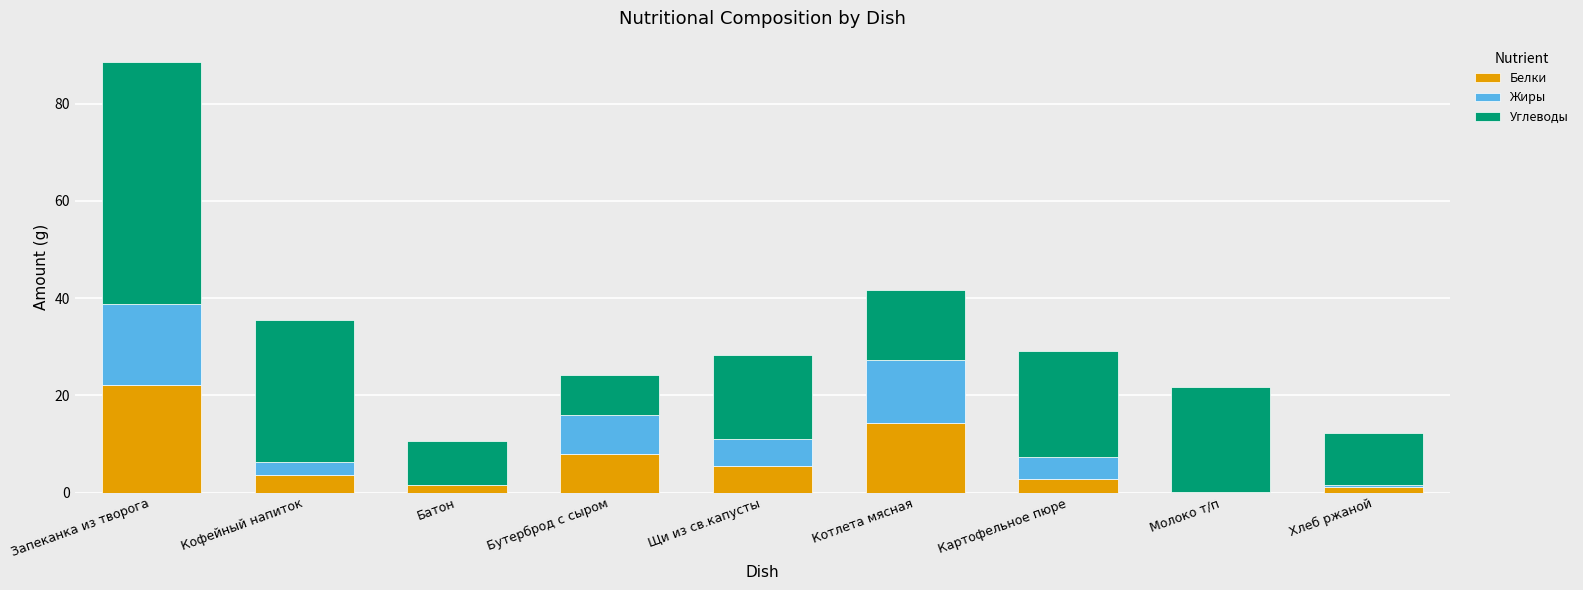

At which label does Белки reach its peak?

Запеканка из творога